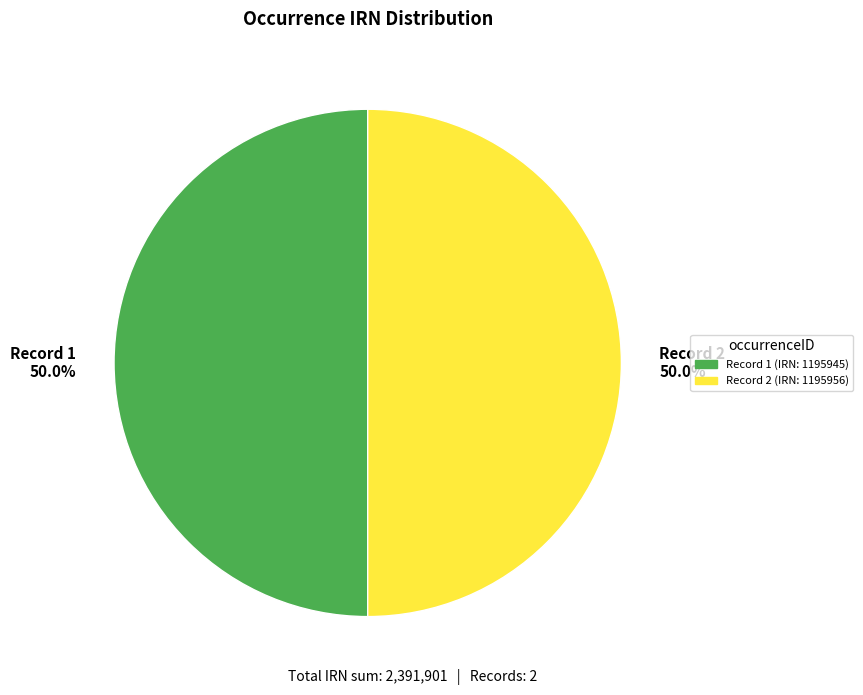

What is the ratio of the value at Record 1 50.0% to the value at Record 2 50.0%?

1.0